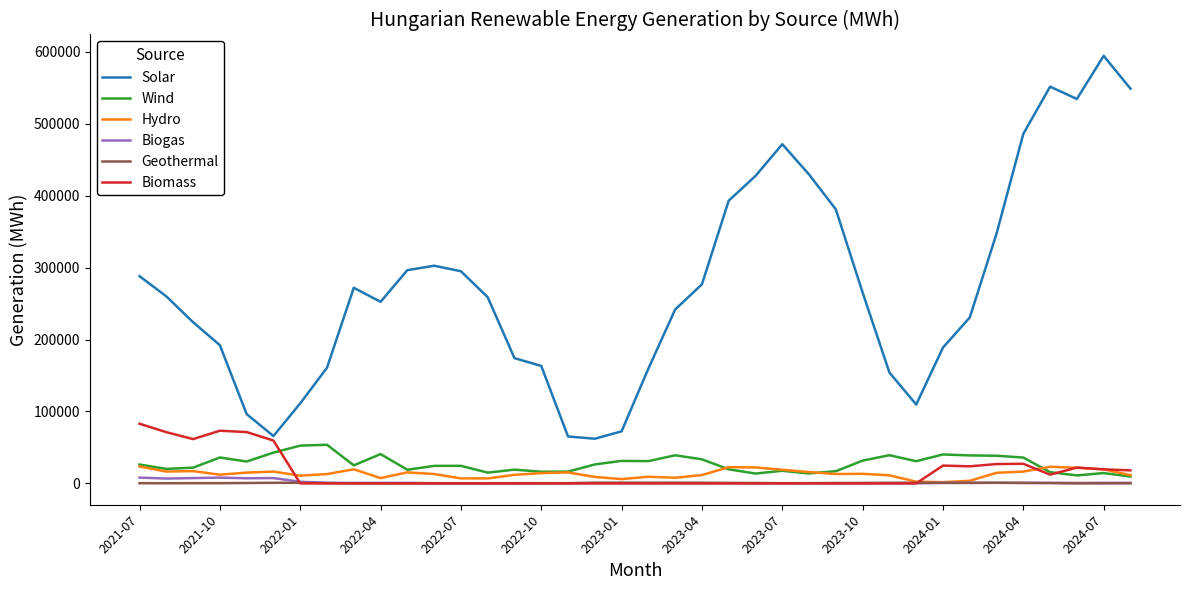

Which series has the largest total across all categories?

Solar